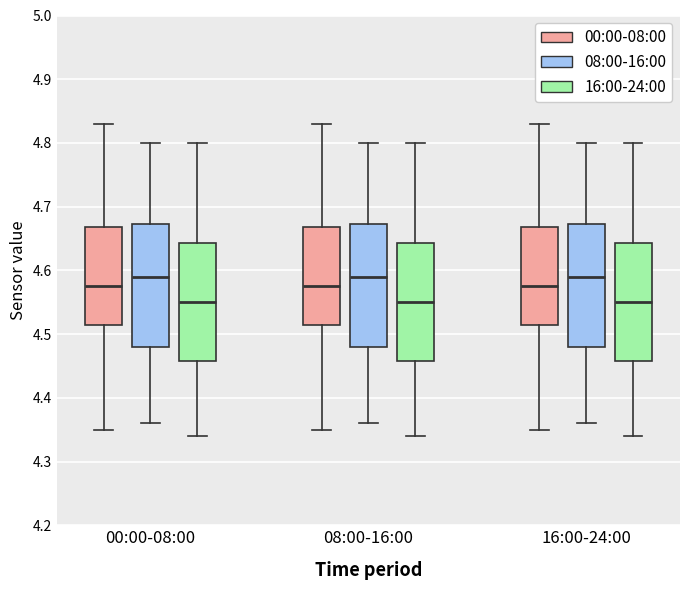

Where does the median line of the box for 16:00-24:00 (08:00-16:00) sit on the y-axis? The values are not printed on the chart, so give them approximately, as read against the axis.

4.59